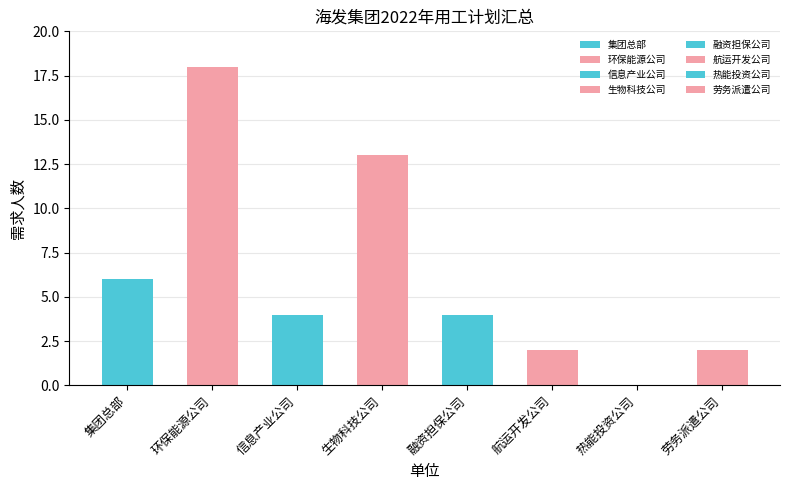

What is the value of the 4th bar from the left?

13